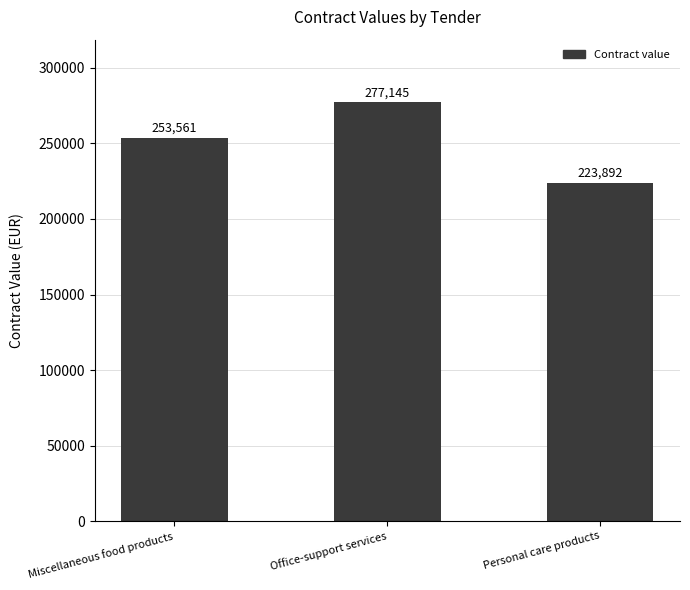

Rank the categories by value from lowest to highest.

Personal care products, Miscellaneous food products, Office-support services